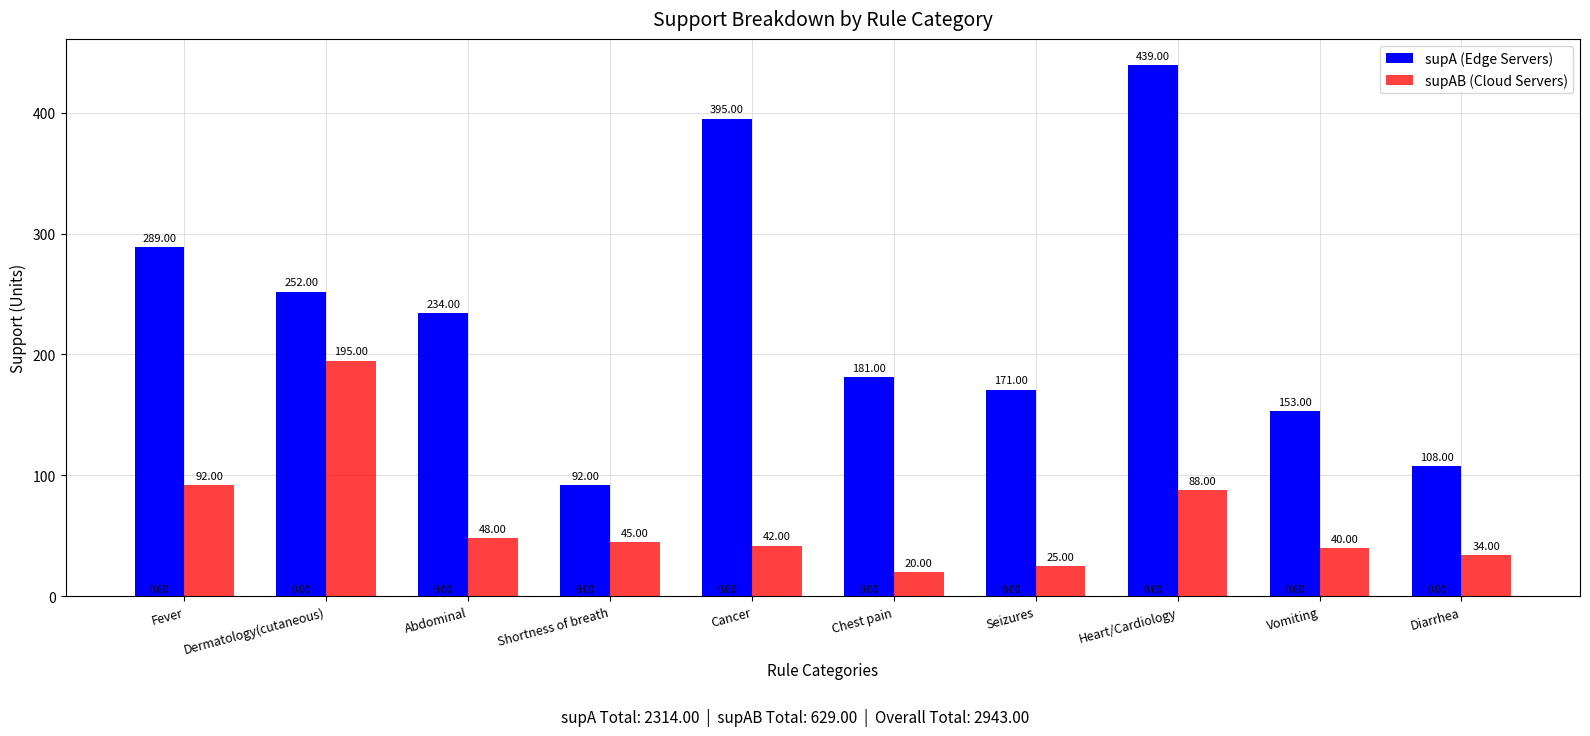

What is the spread (max minus min) of values at Shortness of breath?

47